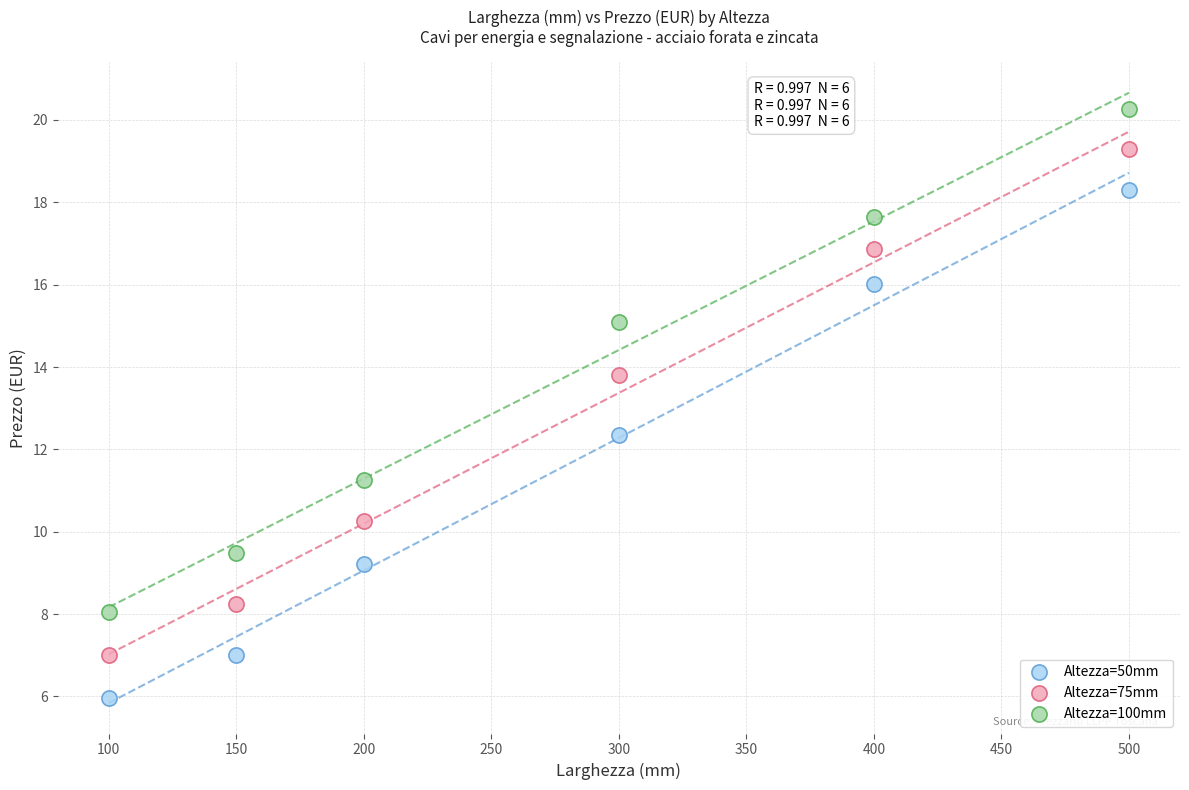

Across all data points, what is the range of X values (max minus min)?

400.0